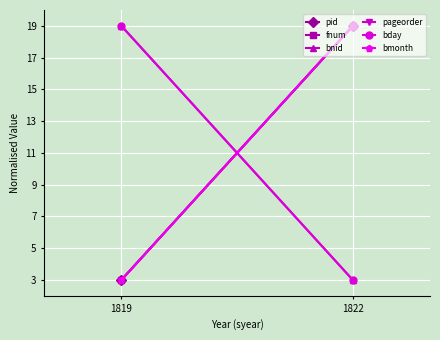

How many series are shown in this chart?

6